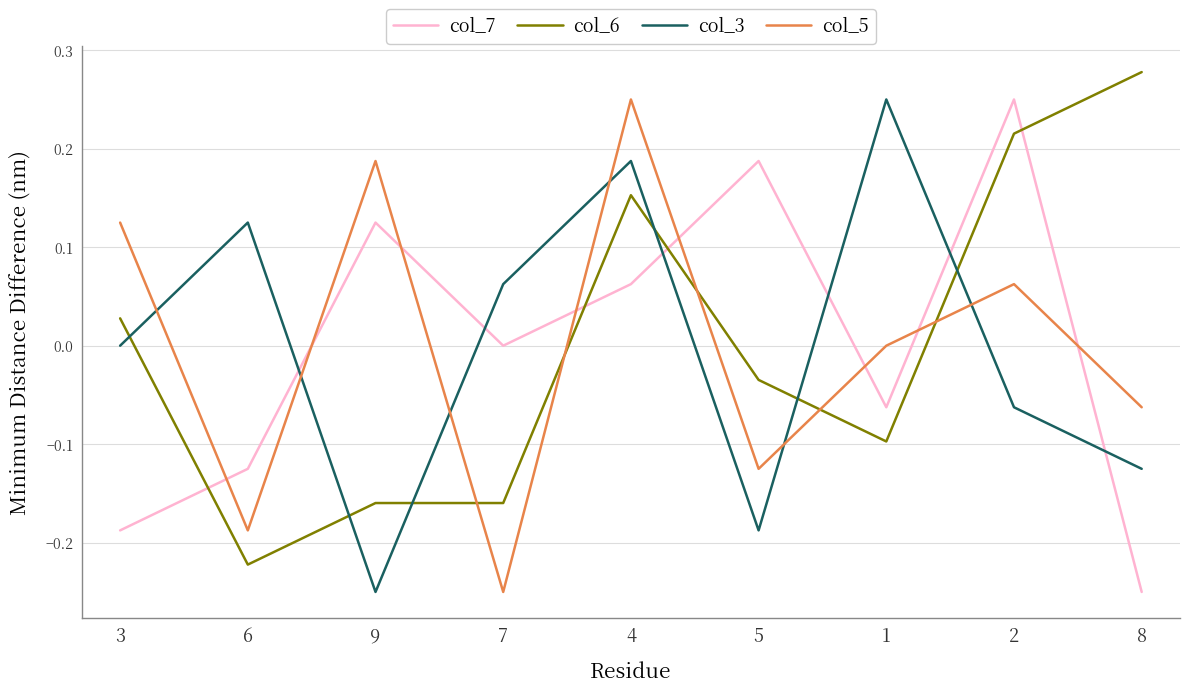

Count the number of categories in the chart.

9